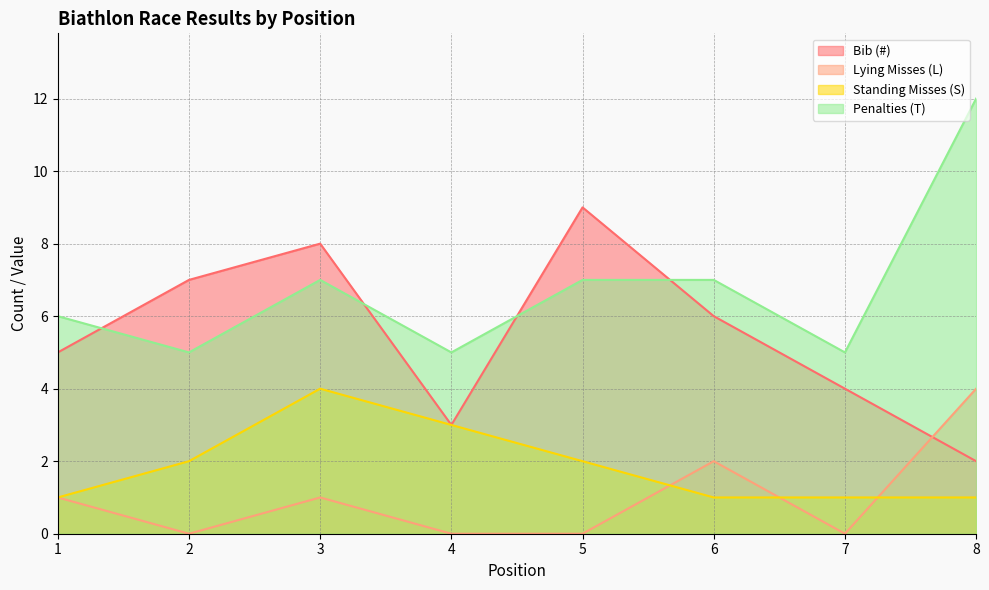

How many lines are shown in the chart?

4